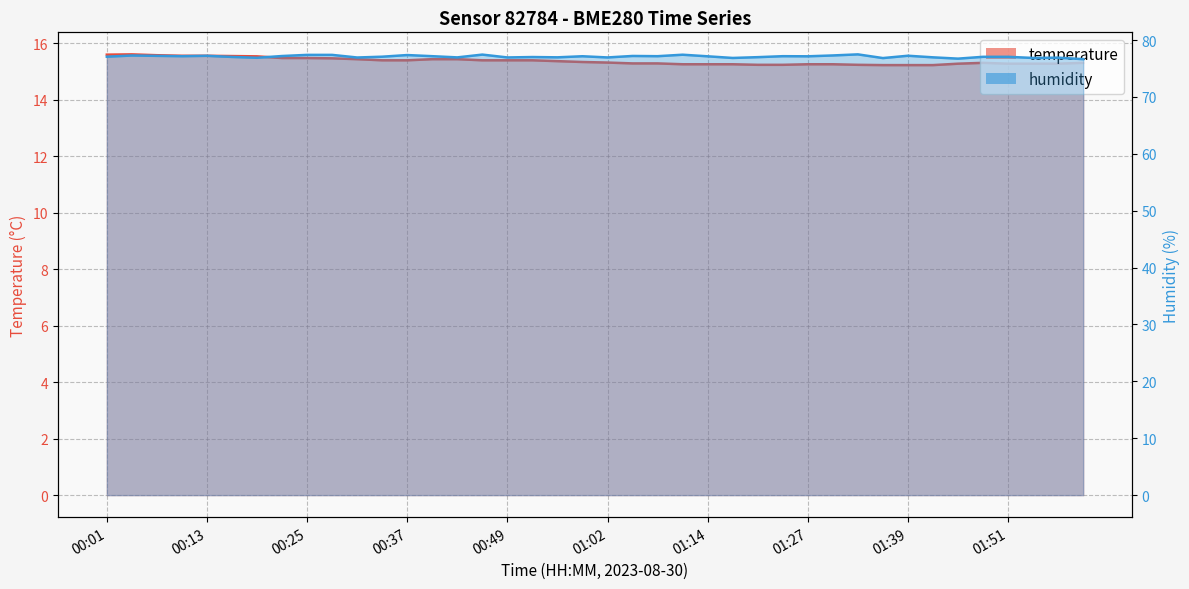

What is the lowest value of the humidity series?

76.7